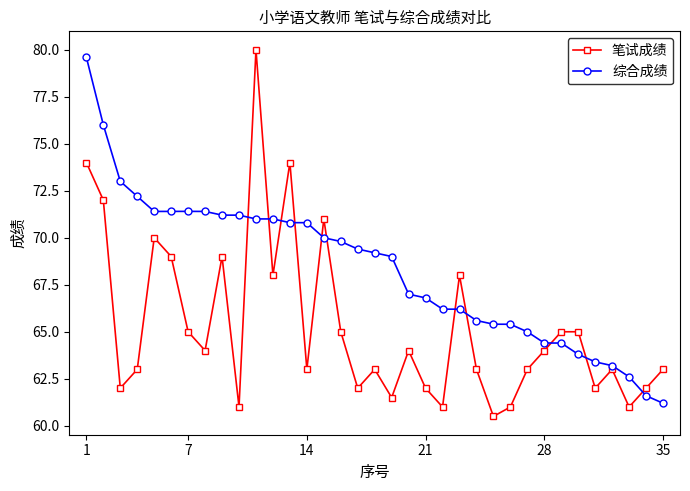

True or false: 综合成绩 and 笔试成绩 intersect in this chart.

True